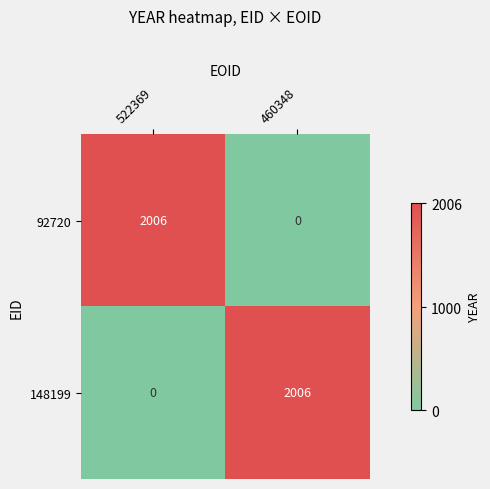

Reading left to right, list all the values displayed in this chart.

92720: 522369=2006	460348=0
148199: 522369=0	460348=2006